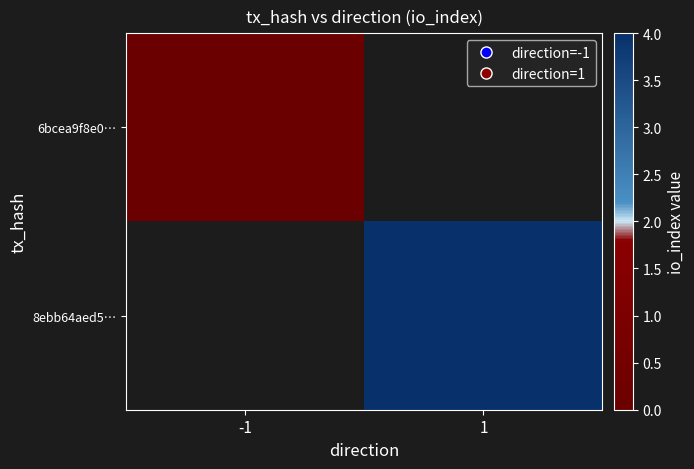

At how many categories does at least one series exceed 0?

1